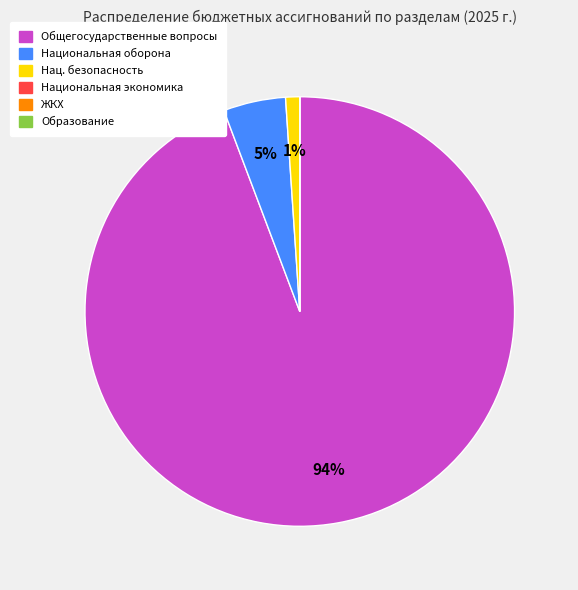

Is there a majority slice in this chart?

Yes